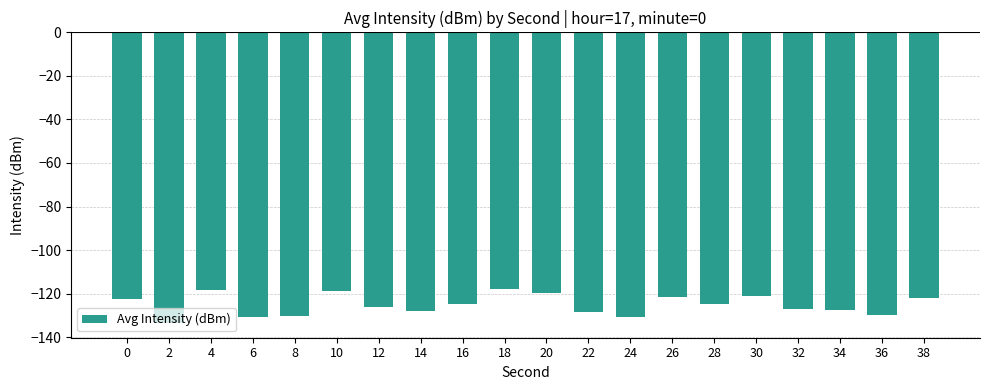

What is the average value?

-125.2